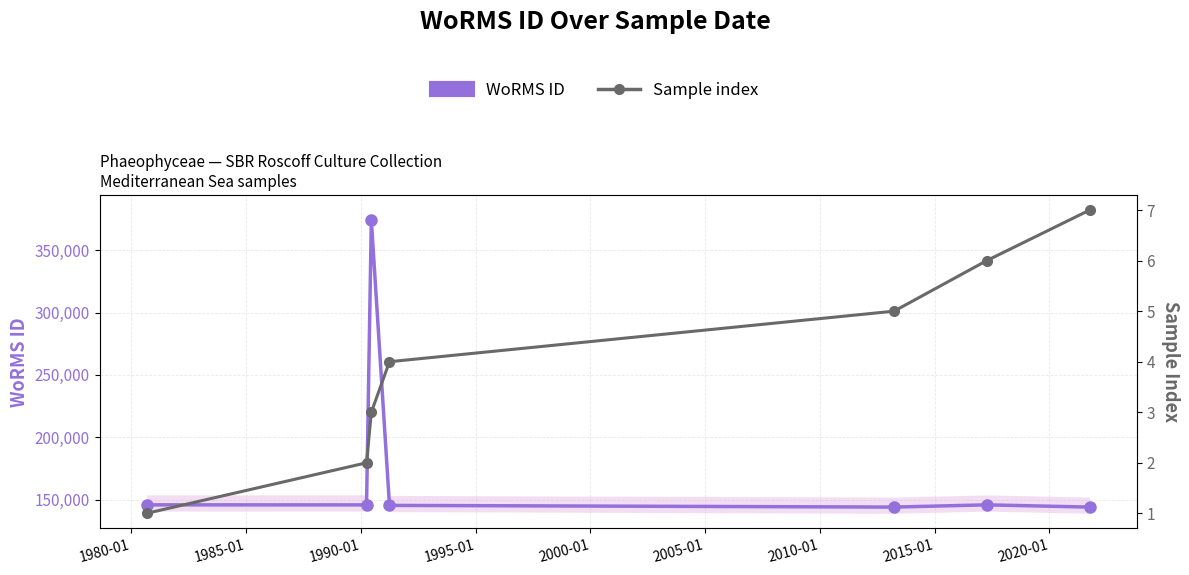

The WoRMS ID series shows 145862 at 1980-01. True or false?

True